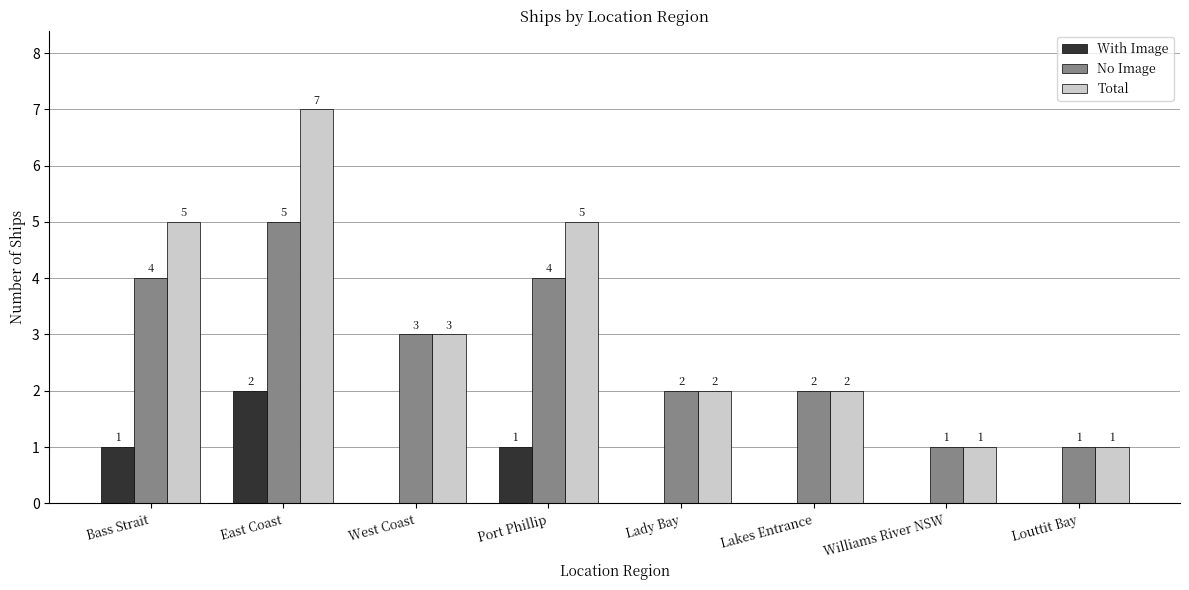

At which category is the sum across all series the highest?

East Coast